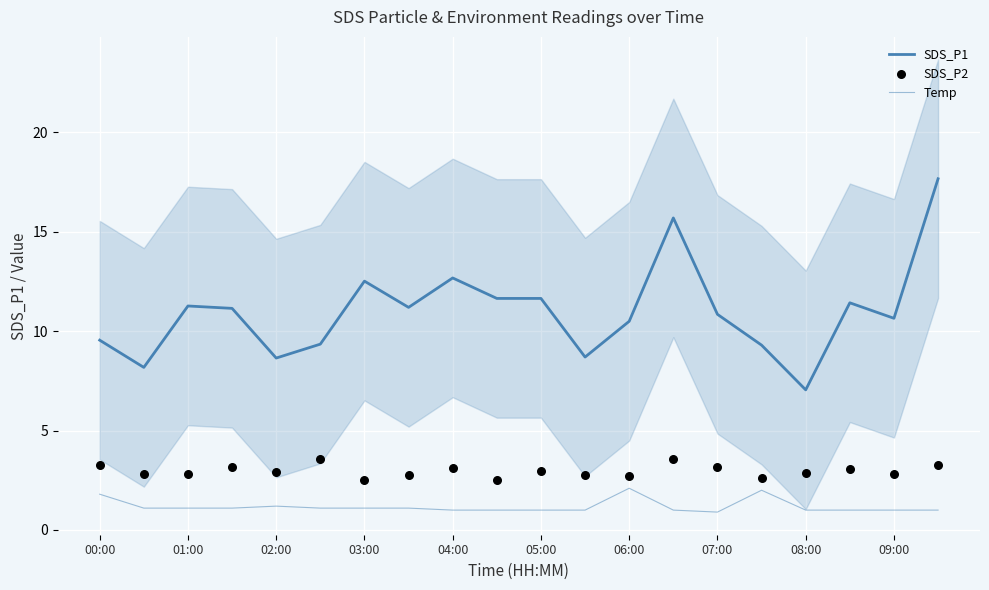

What are all the series names shown in the legend?

SDS_P1, Temp, SDS_P2